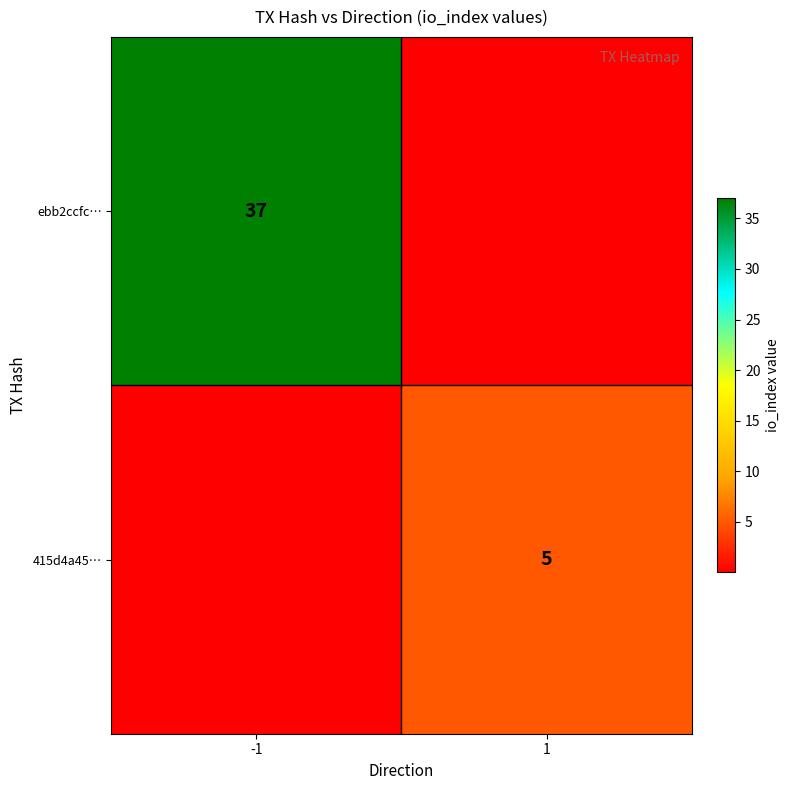

What is the difference between the maximum and minimum values in the 415d4a45… series?

5.0